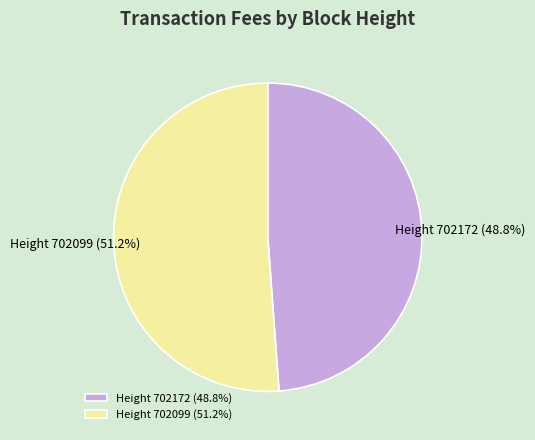

Which slice represents more than half of the pie?

Height 702099 (51.2%)